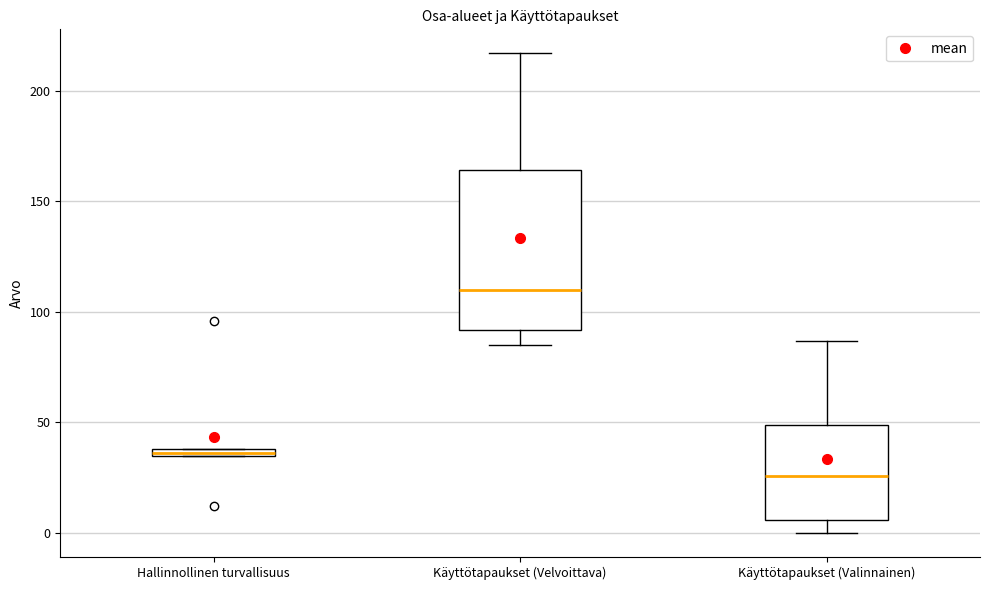

Which box is the tallest, from its lower edge to its upper edge?

Käyttötapaukset (Velvoittava)